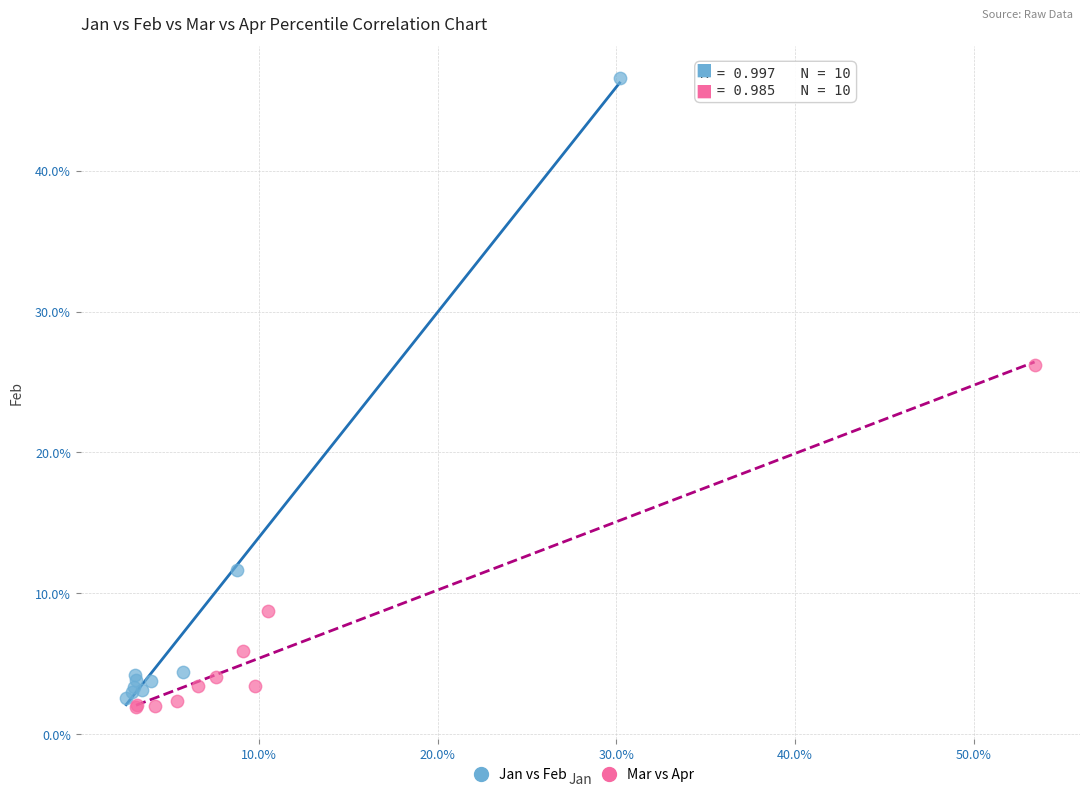

Which series reaches the maximum Y coordinate?

Jan vs Feb